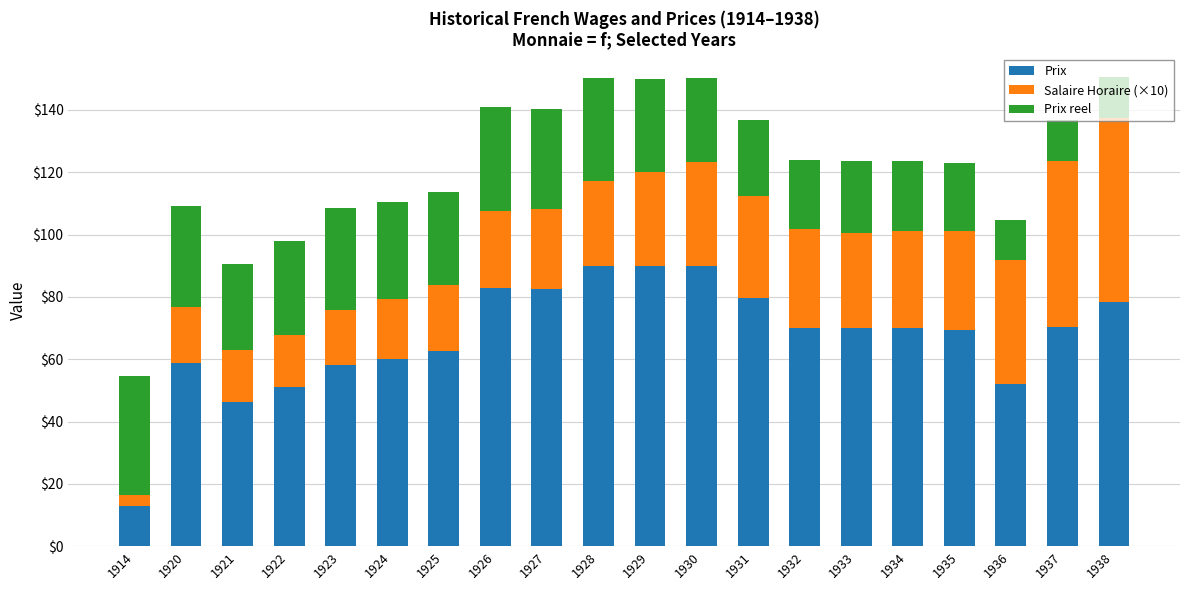

What is the highest value of the Prix series?

90.0